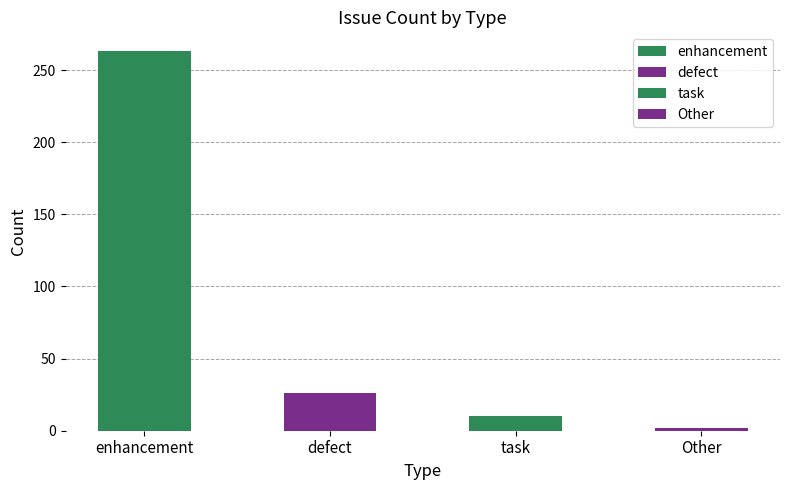

What is the ratio of the value at task to the value at defect?

0.4